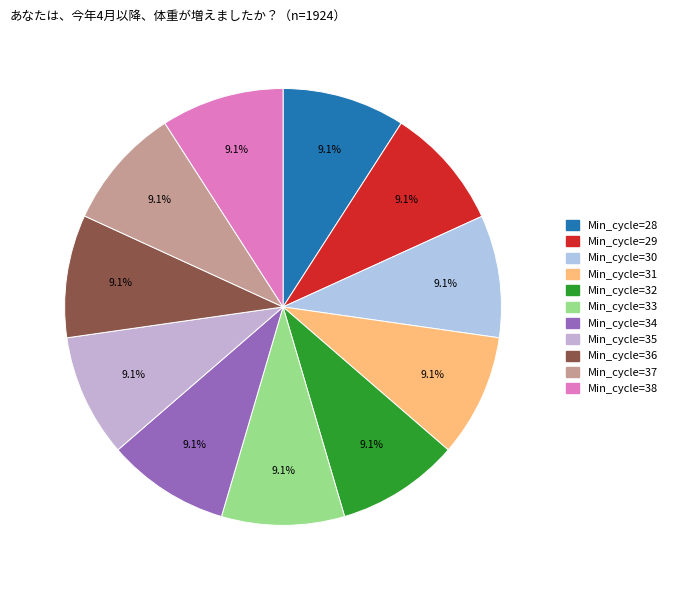

What is the smallest slice in the pie chart?

37